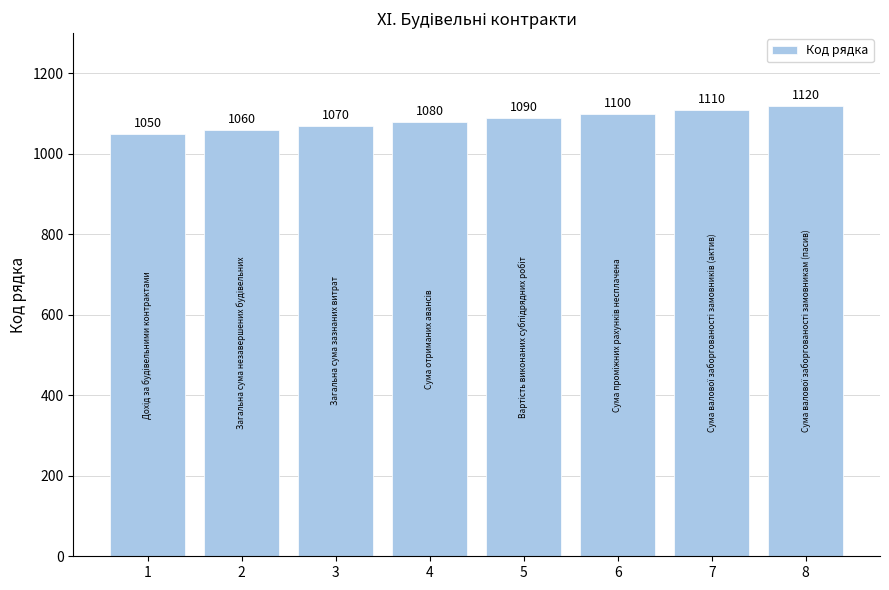

True or false: the data shows 1954 at 8.

False